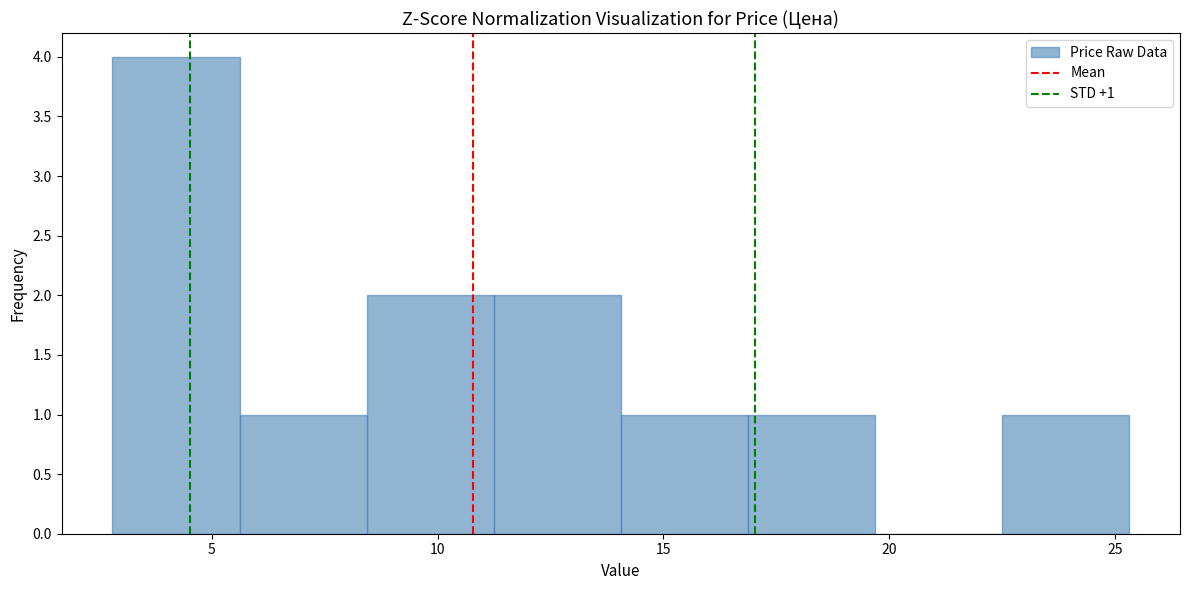

Which range on the x-axis has the tallest bar?

3.0 to 5.5